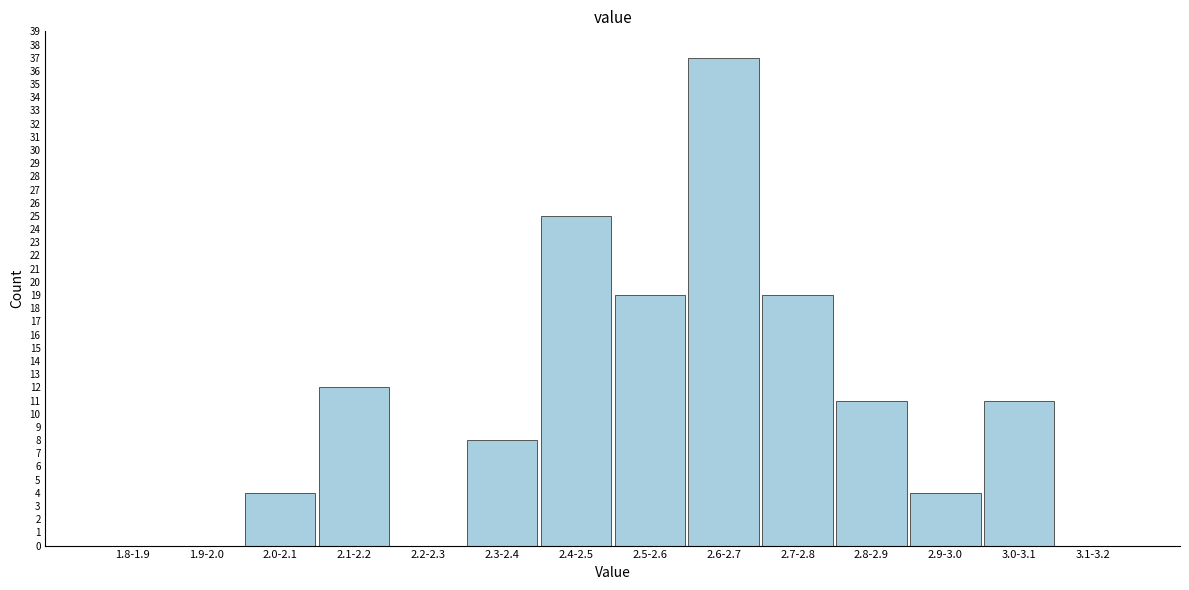

Reading left to right, list all the values displayed in this chart.

1.8-1.9=0	1.9-2.0=0	2.0-2.1=4	2.1-2.2=12	2.2-2.3=0	2.3-2.4=8	2.4-2.5=25	2.5-2.6=19	2.6-2.7=37	2.7-2.8=19	2.8-2.9=11	2.9-3.0=4	3.0-3.1=11	3.1-3.2=0